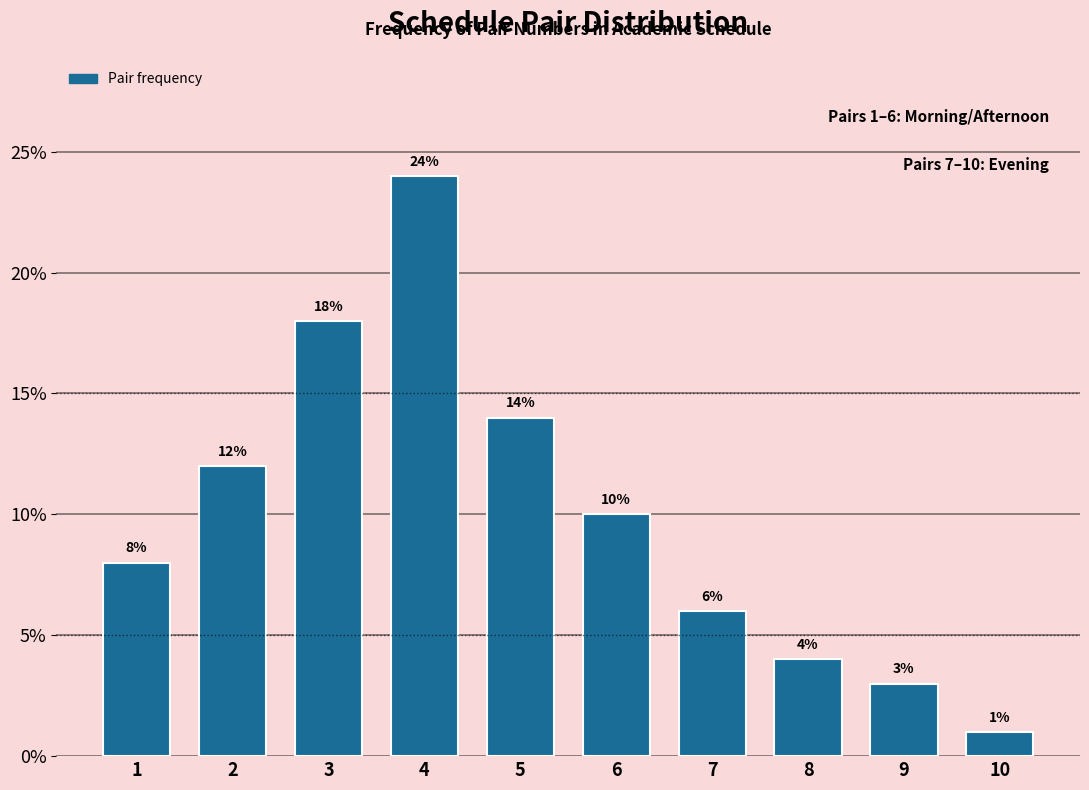

Reading left to right, extract all data points from this chart.

8.0	12.0	18.0	24.0	14.0	10.0	6.0	4.0	3.0	1.0